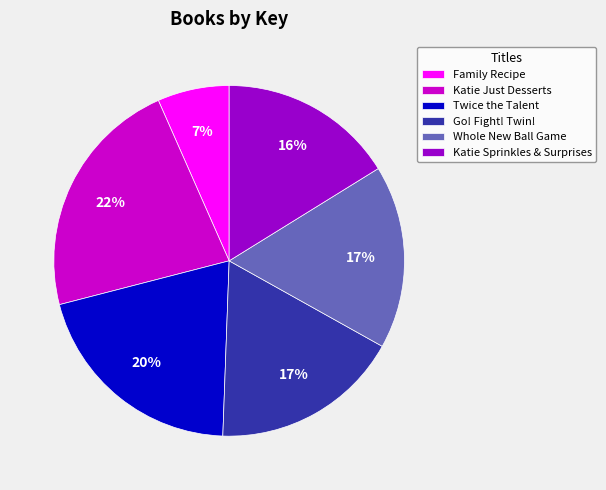

Combined, do Whole New Ball Game and Family Recipe account for over 50%?

No